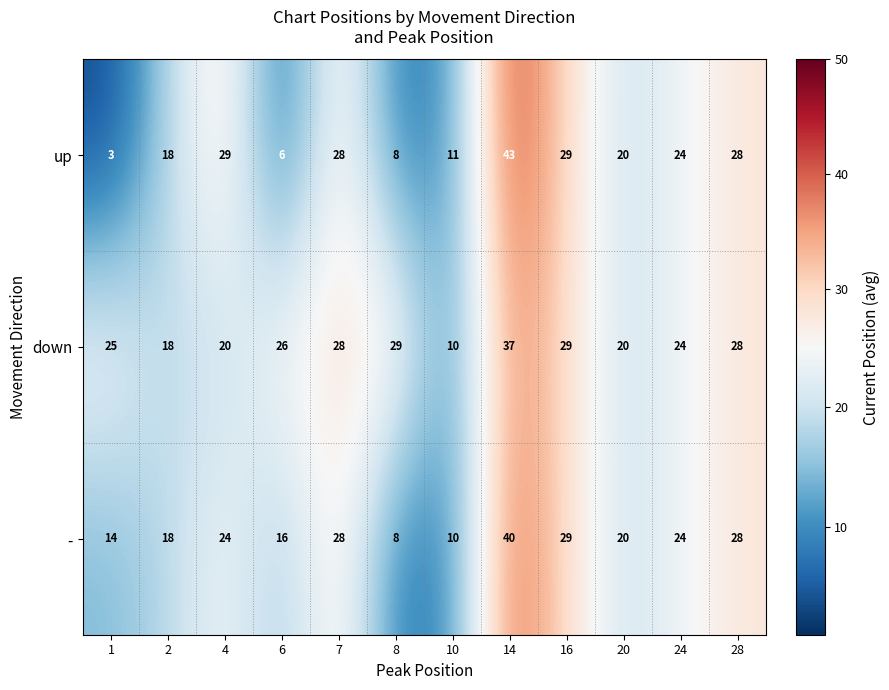

At which category is the sum across all series the highest?

14